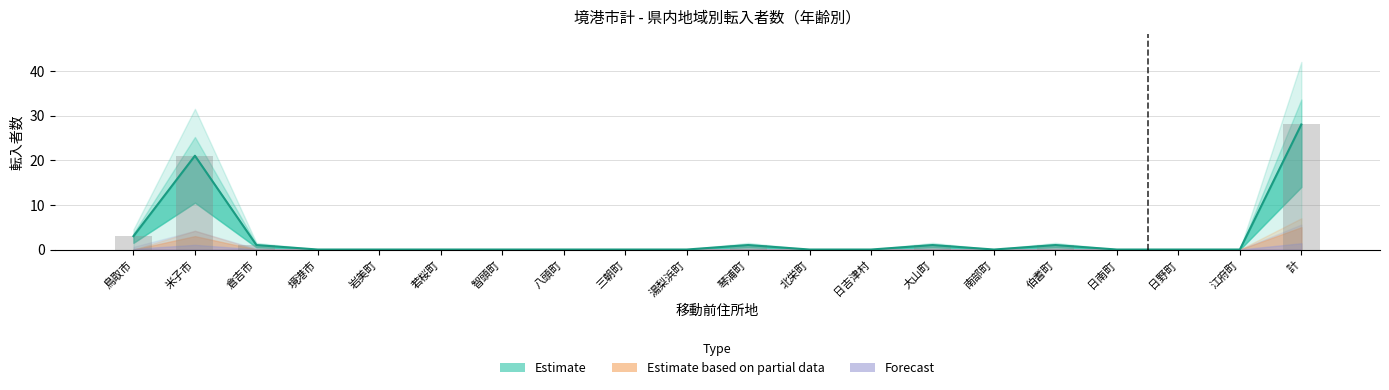

How many values in 総計 are above zero?

7